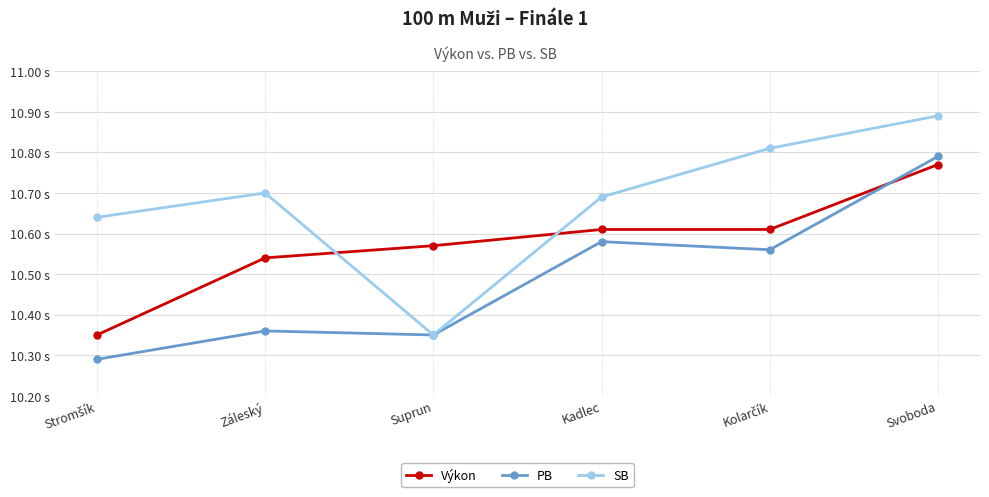

Does the chart have visible grid lines?

Yes